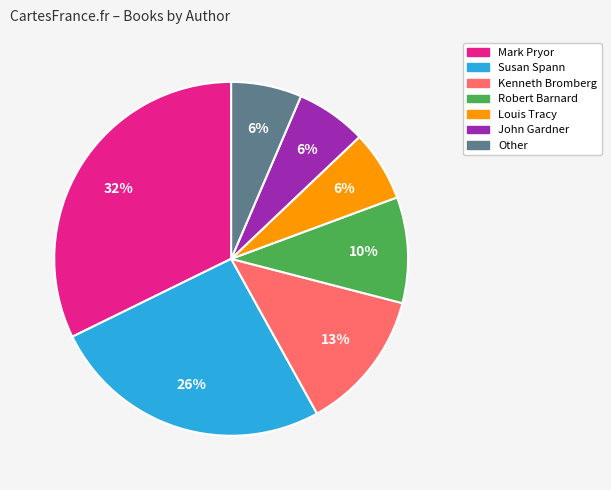

True or false: Robert Barnard accounts for 10% of the total.

True